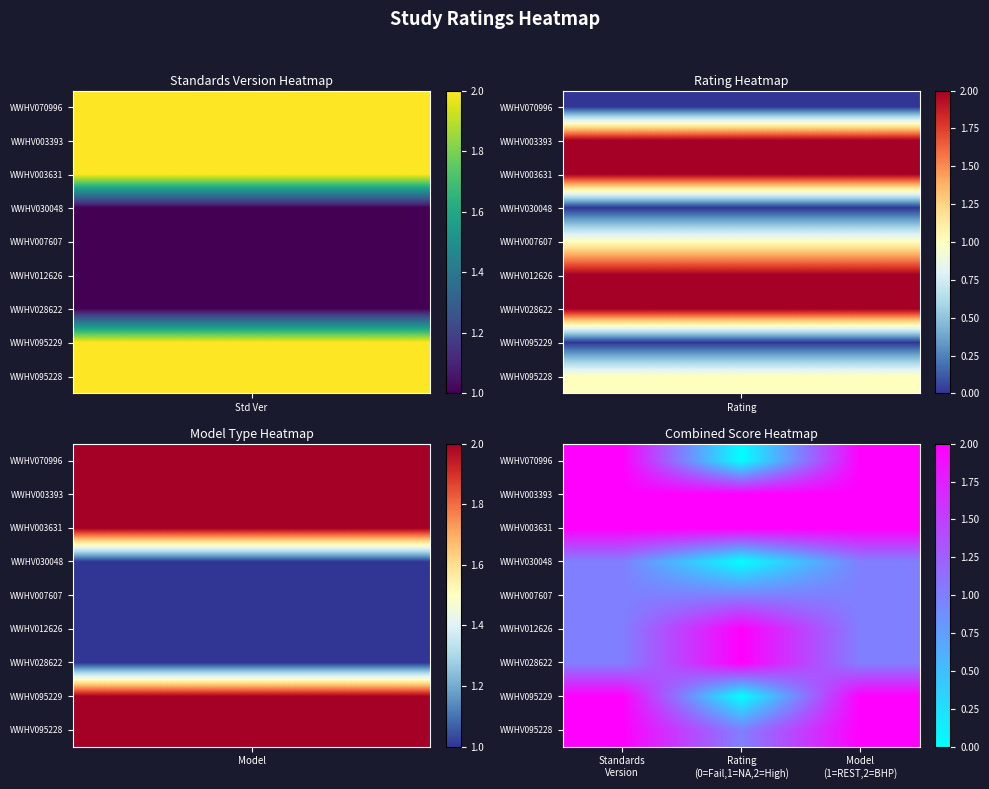

At which category is the sum across all series the highest?

Standards Version